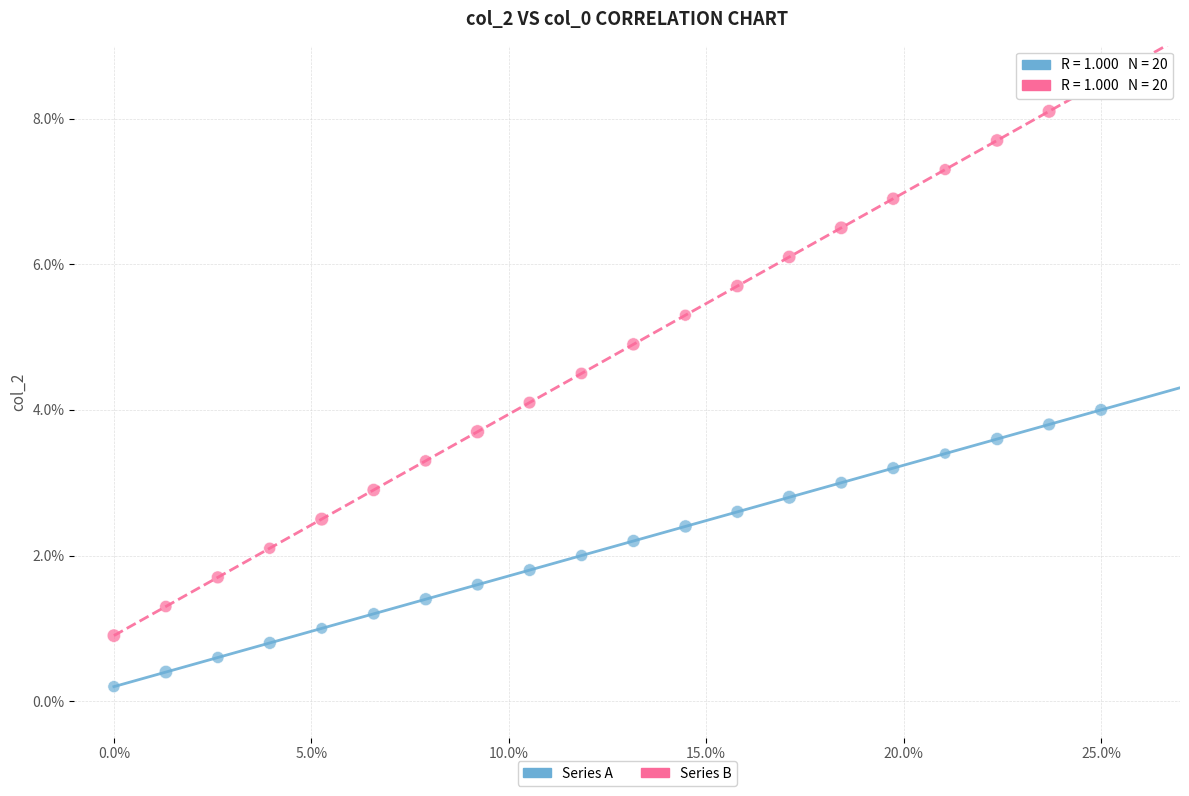

What are all the series names shown in the legend?

Series A, Series B